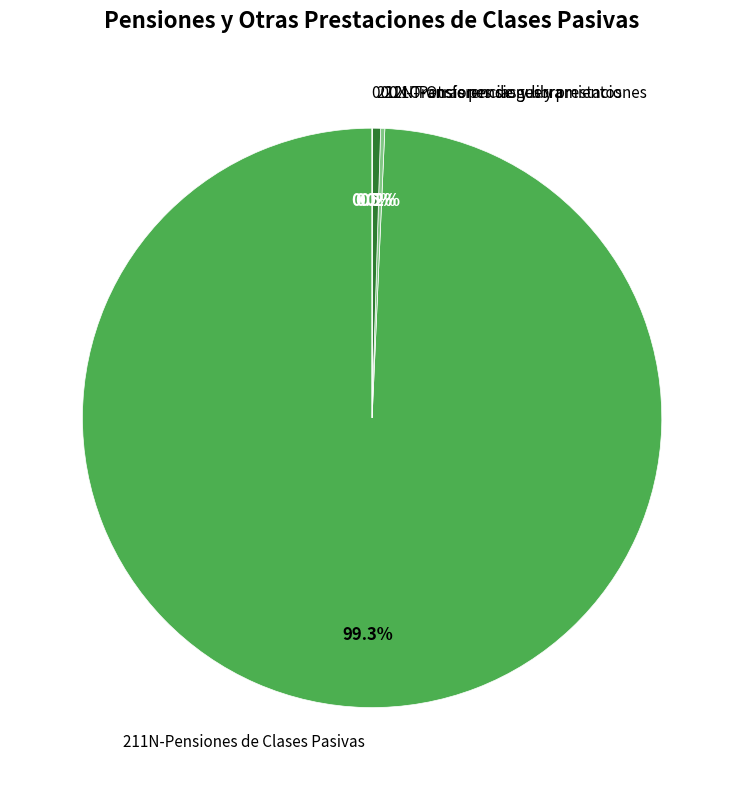

The 211N-Pensiones de Clases Pasivas slice represents 99% of the pie. True or false?

True